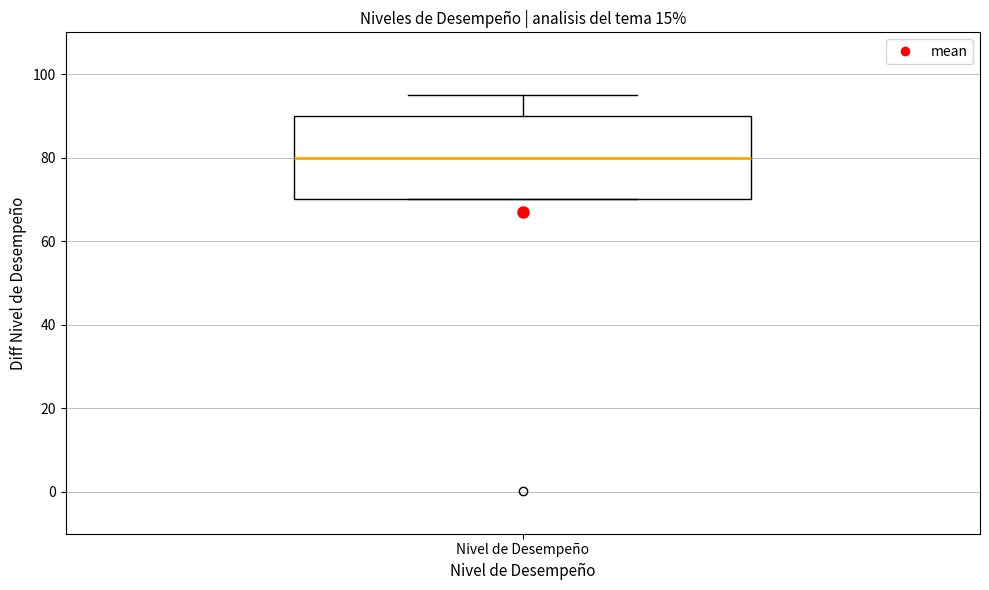

Transcribe this box plot: give where the median line is, the range the box spans, and where the two whiskers end, as read against the y-axis. The values are not printed on the chart, so give them approximately, as read against the axis.

median 80, box 70 to 90, whiskers 70 to 96